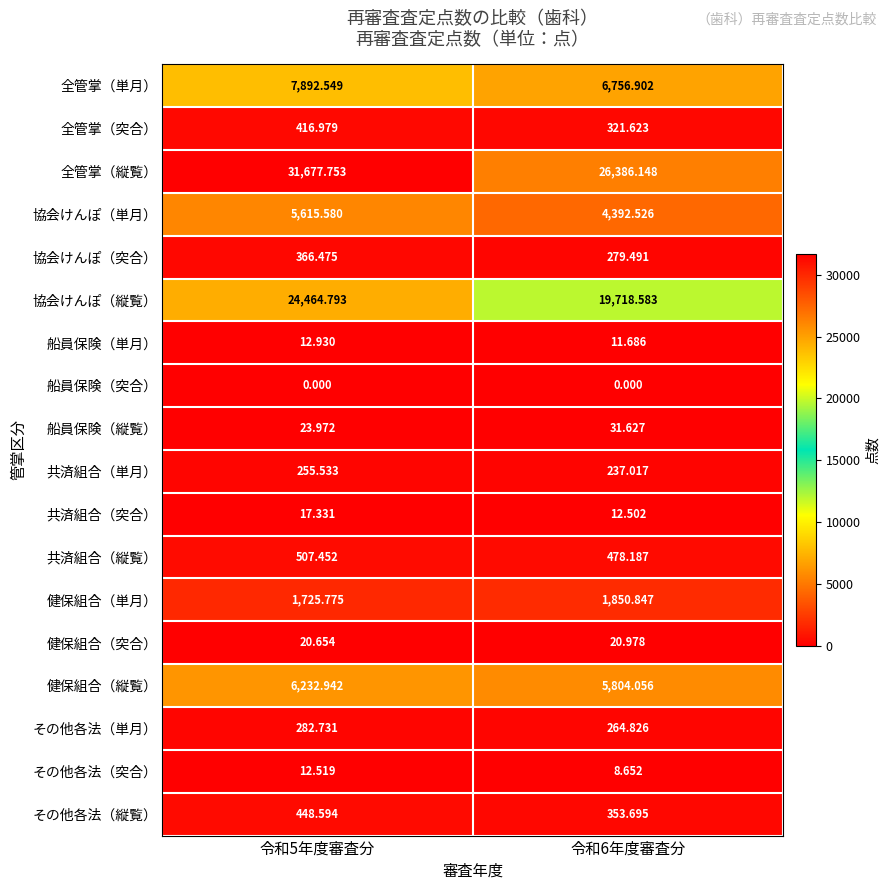

Rank the series by their maximum value, from highest to lowest.

全管掌（縦覧）, 協会けんぽ（縦覧）, 全管掌（単月）, 健保組合（縦覧）, 協会けんぽ（単月）, 健保組合（単月）, 共済組合（縦覧）, その他各法（縦覧）, 全管掌（突合）, 協会けんぽ（突合）, その他各法（単月）, 共済組合（単月）, 船員保険（縦覧）, 健保組合（突合）, 共済組合（突合）, 船員保険（単月）, その他各法（突合）, 船員保険（突合）